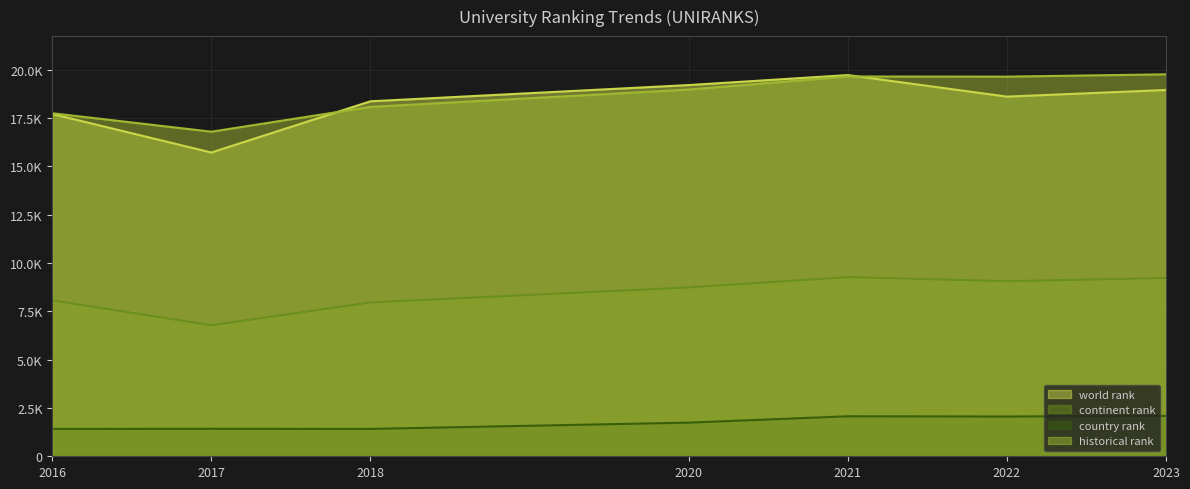

How many lines are shown in the chart?

4